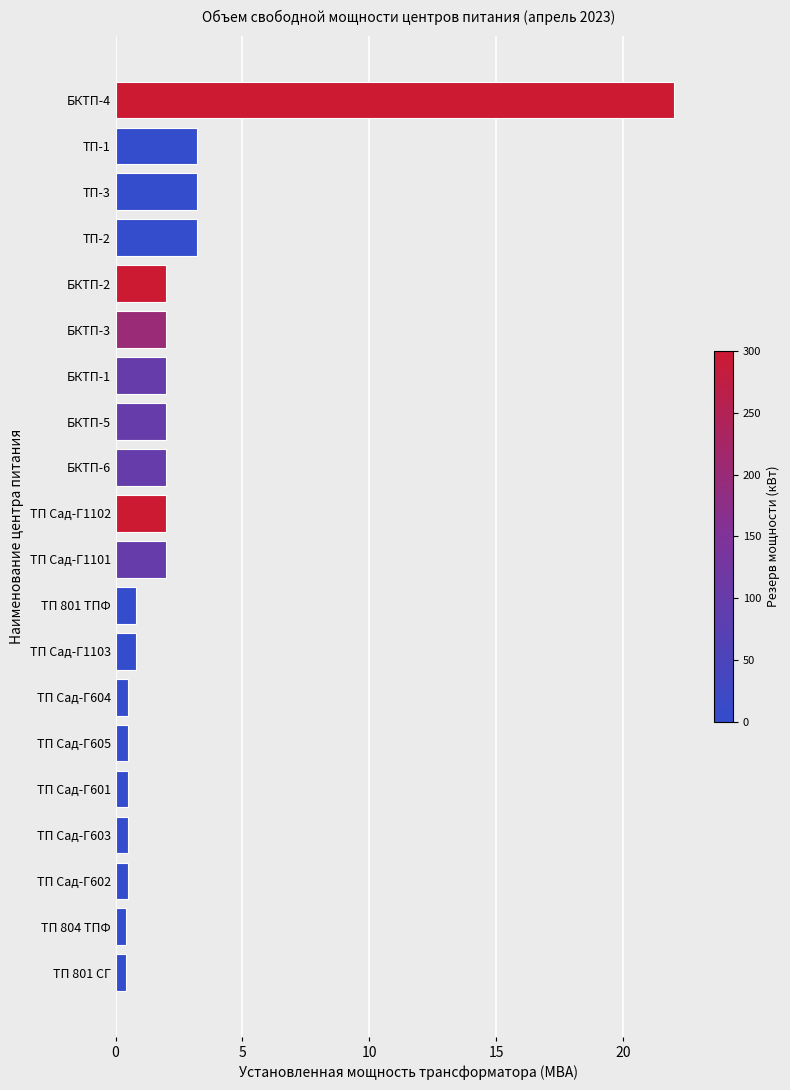

The value at ТП 801 ТПФ is 0.8. True or false?

True